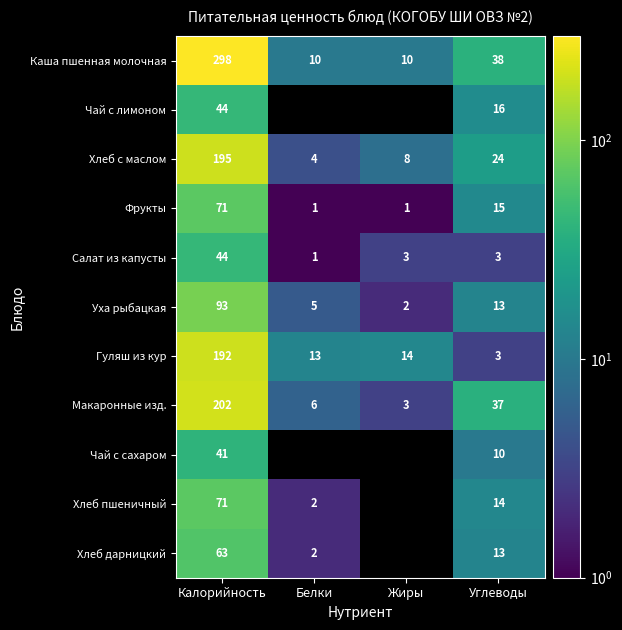

Is the value of Хлеб с маслом at Калорийность greater than the value of Гуляш из кур at Жиры?

Yes